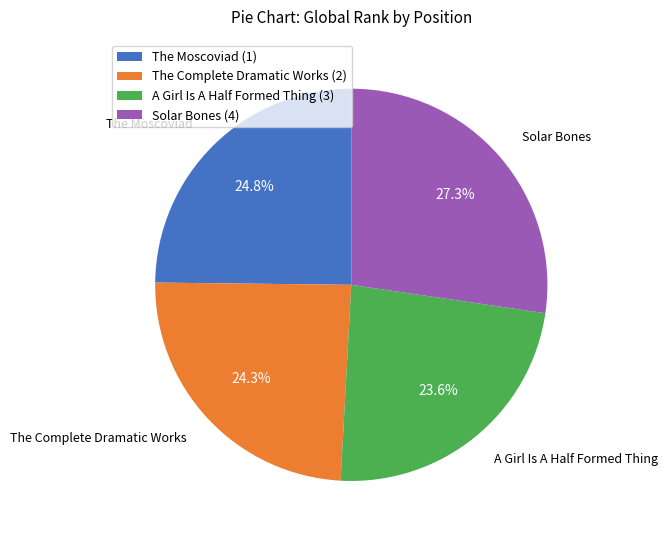

Is it true that Solar Bones (4) is 14% of the pie?

False